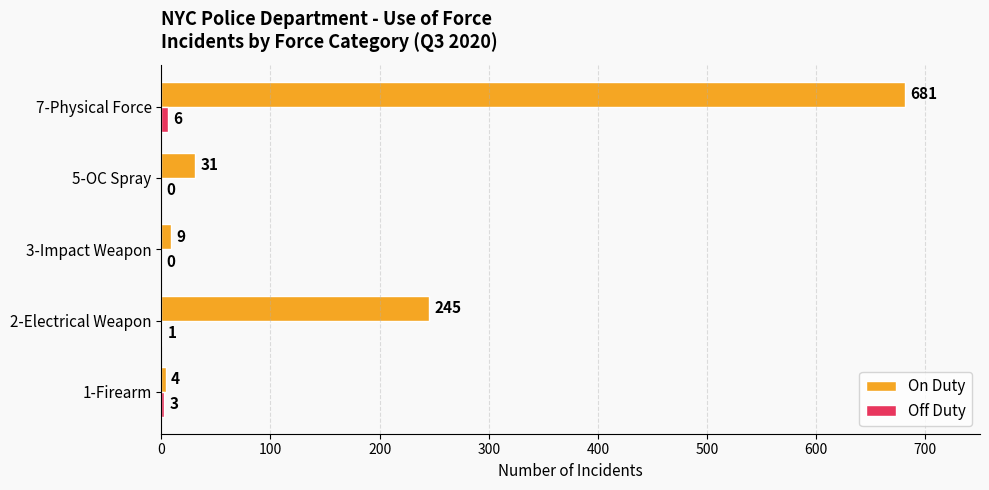

What is the sum of all On Duty values?

970